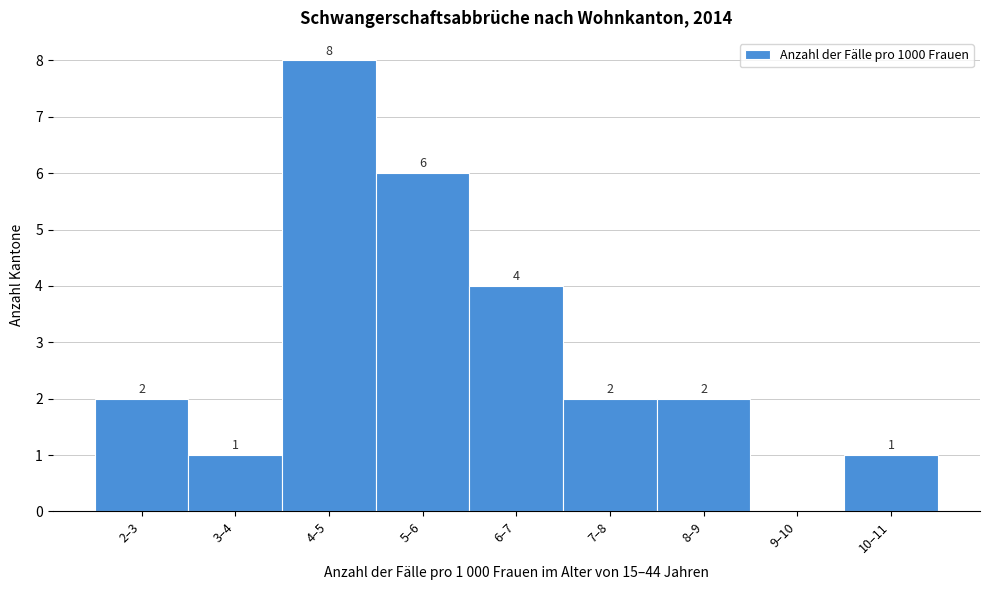

Reading right to left, transcribe all the data shown in this chart.

10–11=1	9–10=0	8–9=2	7–8=2	6–7=4	5–6=6	4–5=8	3–4=1	2–3=2